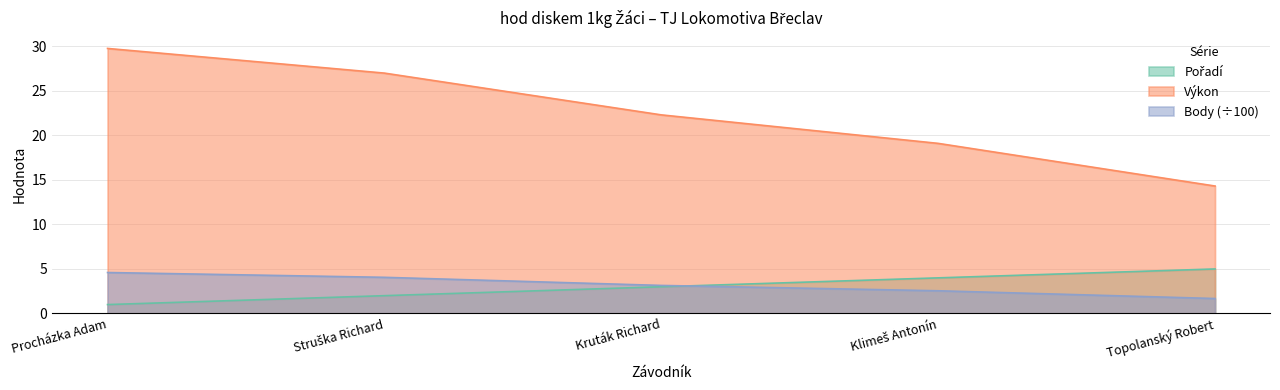

Between Kruták Richard and Topolanský Robert, which series saw the biggest shift?

Výkon